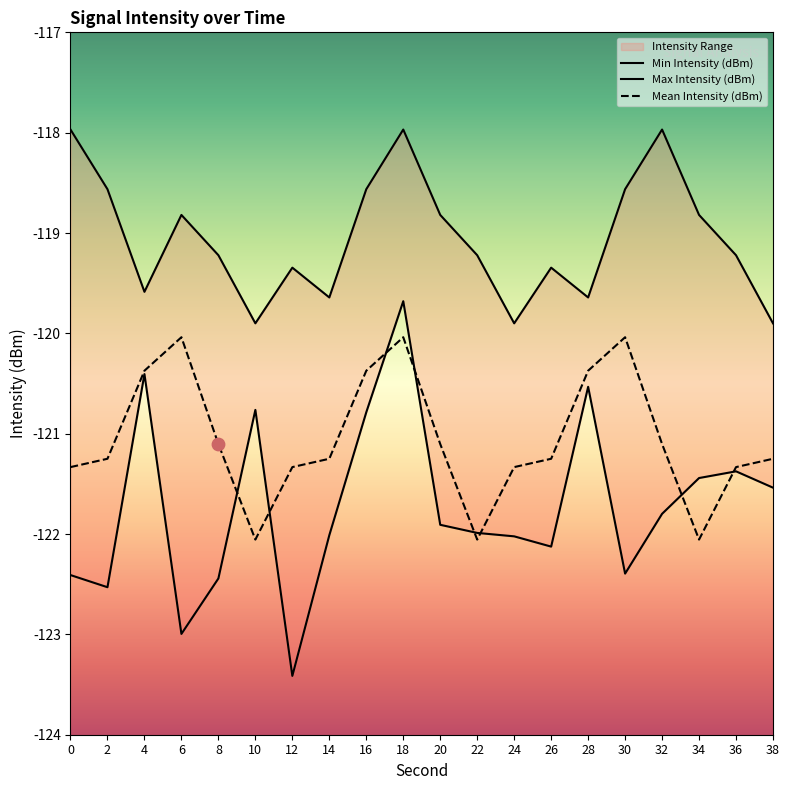

Which series contains the lowest Y value?

Min Intensity (dBm)